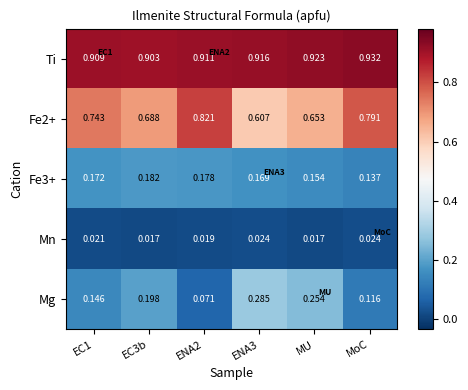

Between EC1 and EC3b, which series saw the biggest shift?

Fe2+